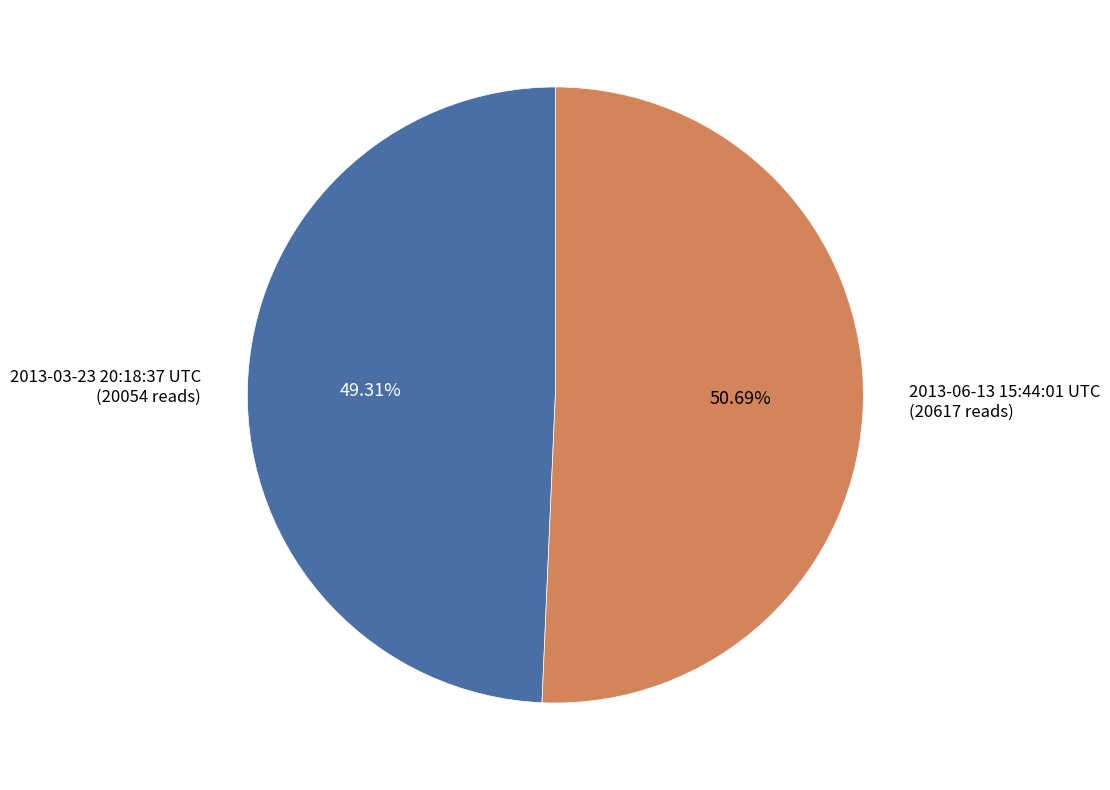

Is there a majority slice in this chart?

Yes